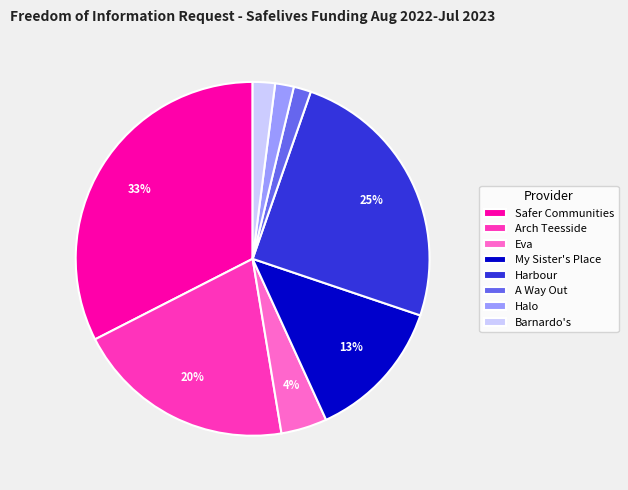

The Halo slice represents 16% of the pie. True or false?

False